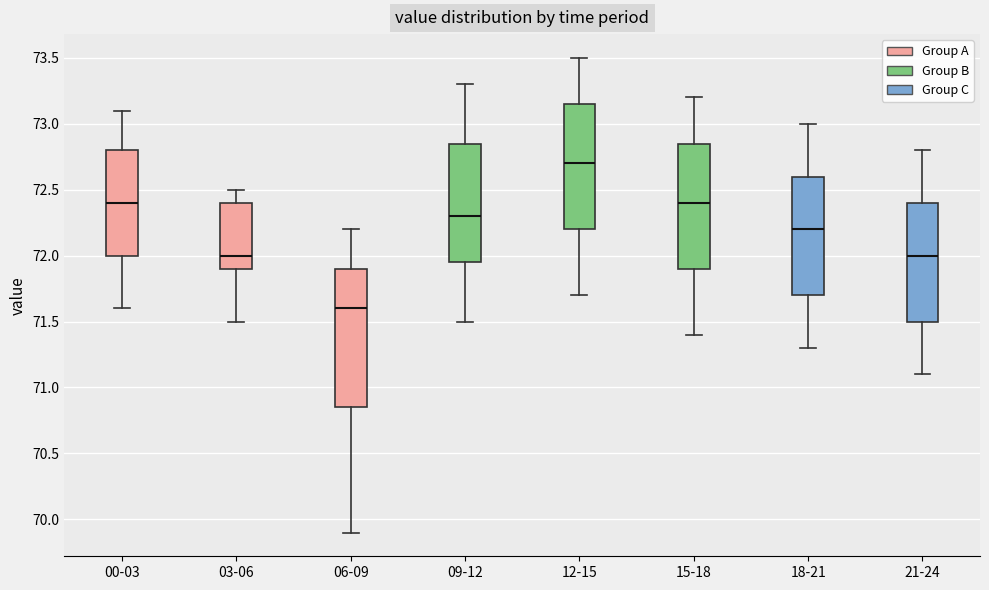

Reading left to right, read every box against the y-axis: the position of its median line, the range the box covers, and the ends of its whiskers. The values are not printed on the chart, so give them approximately, as read against the axis.

00-03: median 72.40, box 72.00 to 72.80, whiskers 71.60 to 73.10
03-06: median 72.00, box 71.90 to 72.40, whiskers 71.50 to 72.50
06-09: median 71.60, box 70.85 to 71.90, whiskers 69.90 to 72.20
09-12: median 72.30, box 71.95 to 72.85, whiskers 71.50 to 73.30
12-15: median 72.70, box 72.20 to 73.15, whiskers 71.70 to 73.50
15-18: median 72.40, box 71.90 to 72.85, whiskers 71.40 to 73.20
18-21: median 72.20, box 71.70 to 72.60, whiskers 71.30 to 73.00
21-24: median 72.00, box 71.50 to 72.40, whiskers 71.10 to 72.80